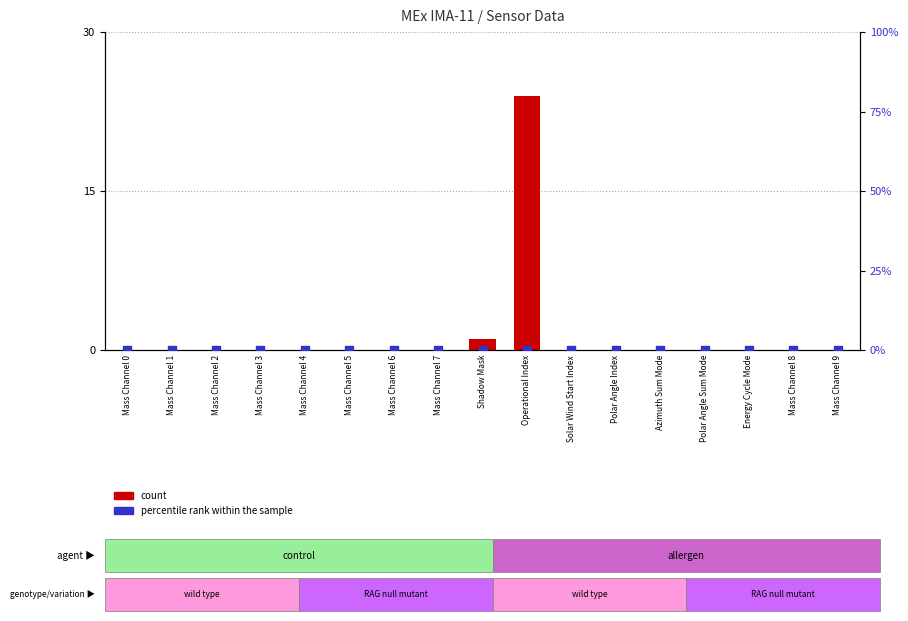

Which series contains the lowest Y value?

count